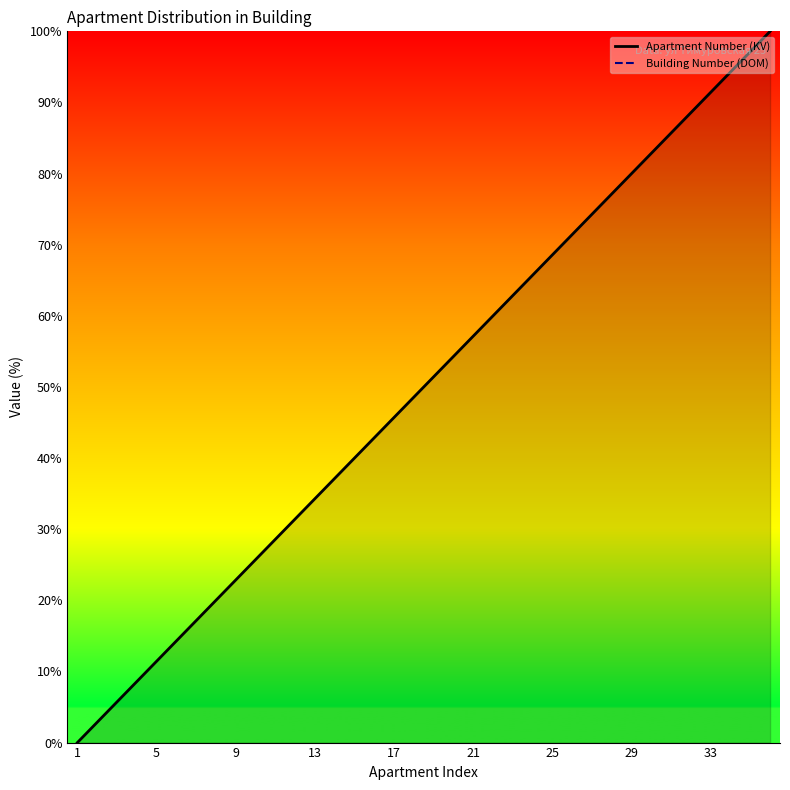

What is the maximum value shown in the chart?

100.0